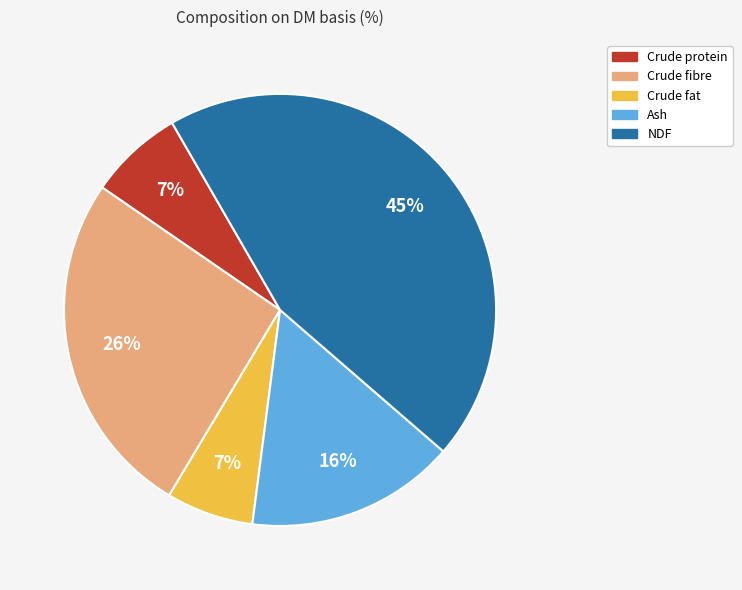

What percentage is the Crude fibre slice, to the nearest percent?

26%